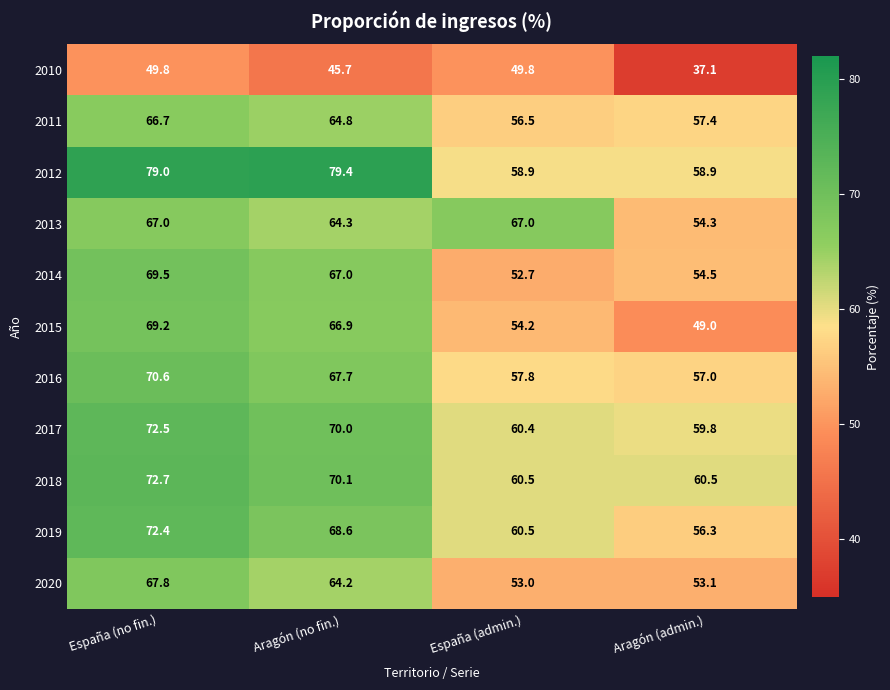

What is the maximum value shown in the chart?

79.4